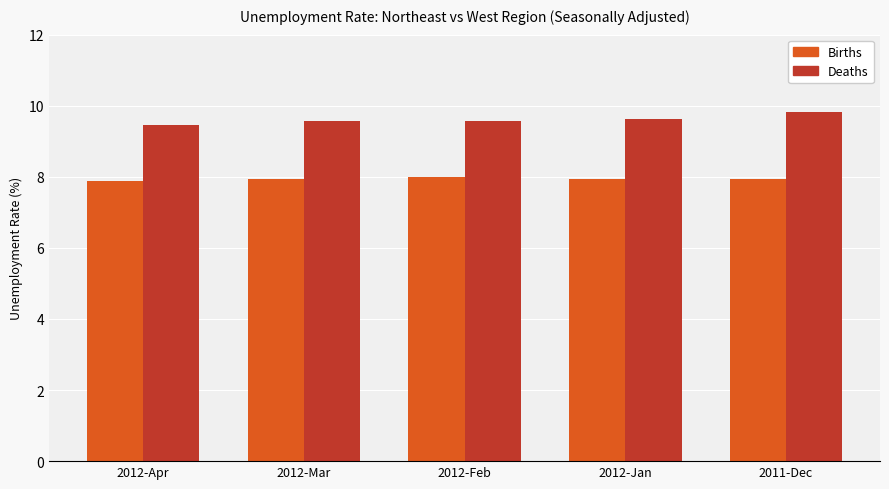

Which series changed the most between 2012-Apr and 2012-Jan?

Deaths